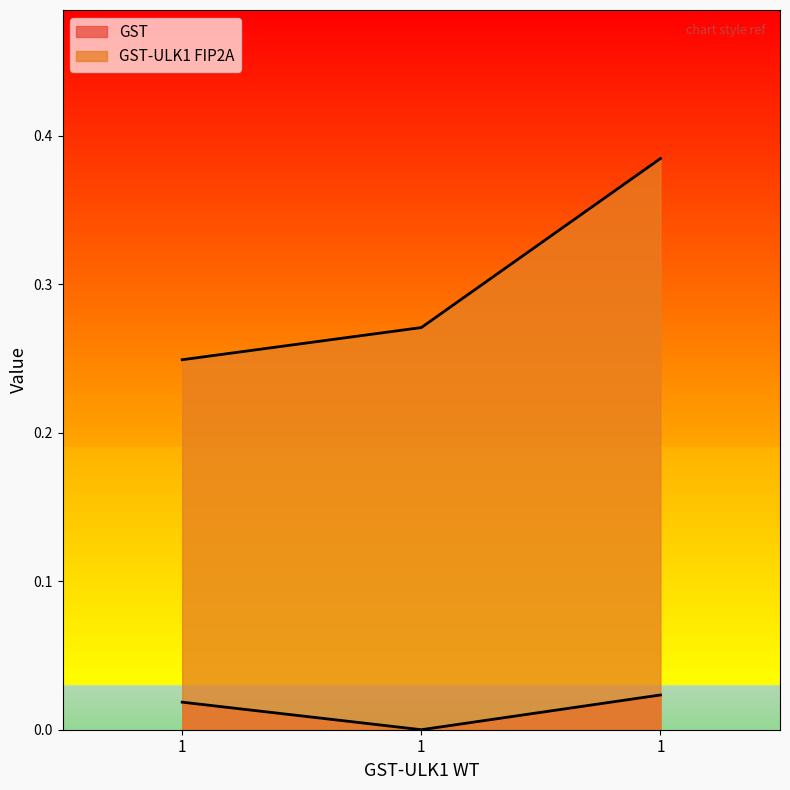

Is it true that GST-ULK1 FIP2A equals 0.3 at 1?

True